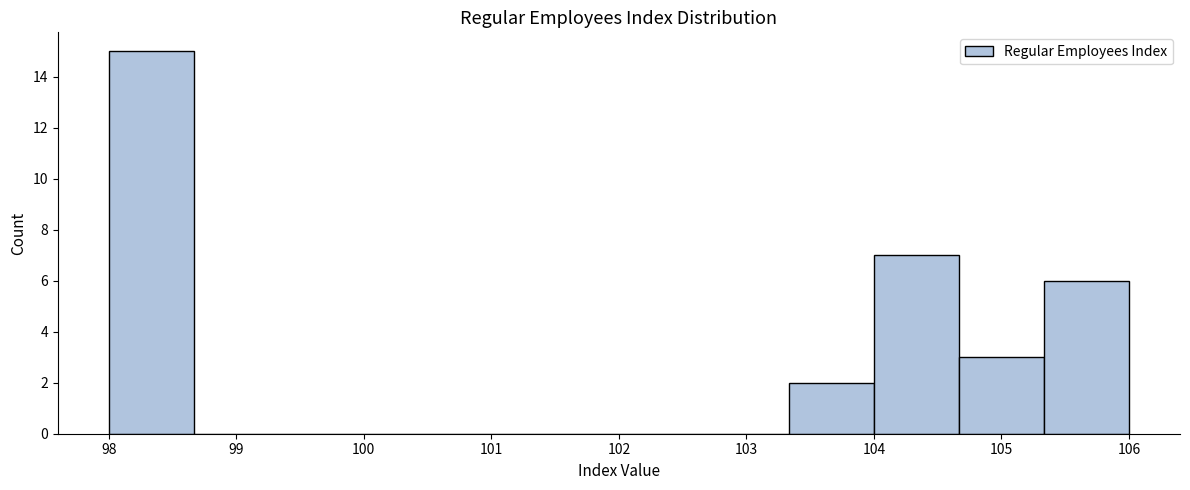

Reading left to right, list every bar in this chart as the range it spans on the x-axis followed by its height. Neither the bar edges nor the heights are printed on the chart, so give them approximately, as read against the axes.

98.0 to 98.7: 15
98.7 to 99.3: 0
99.3 to 100.0: 0
100.0 to 100.7: 0
100.7 to 101.3: 0
101.3 to 102.0: 0
102.0 to 102.7: 0
102.7 to 103.3: 0
103.3 to 104.0: 2
104.0 to 104.7: 7
104.7 to 105.3: 3
105.3 to 106.0: 6